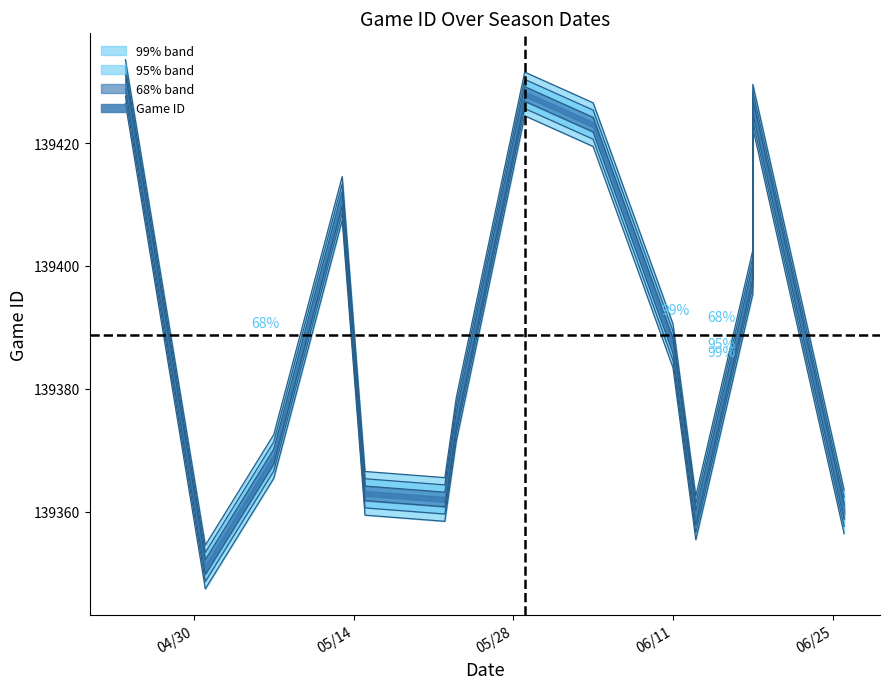

True or false: there are more than 2 points higher than both neighbors.

True